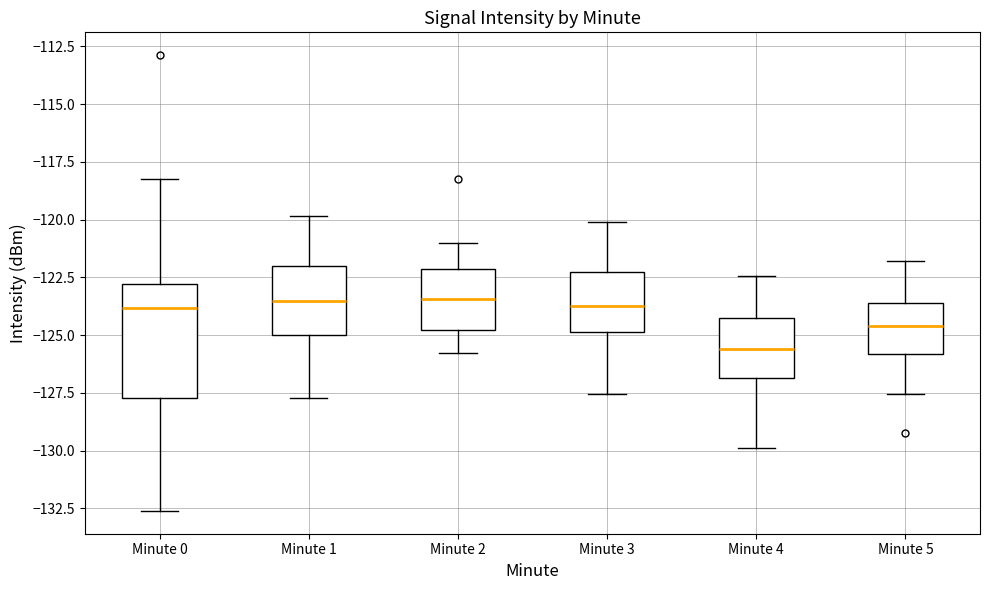

Reading left to right, read every box against the y-axis: the position of its median line, the range the box covers, and the ends of its whiskers. The values are not printed on the chart, so give them approximately, as read against the axis.

Minute 0: median -124.0, box -127.5 to -123.0, whiskers -132.5 to -118.5
Minute 1: median -123.5, box -125.0 to -122.0, whiskers -127.5 to -120.0
Minute 2: median -123.5, box -125.0 to -122.0, whiskers -126.0 to -121.0
Minute 3: median -123.5, box -125.0 to -122.5, whiskers -127.5 to -120.0
Minute 4: median -125.5, box -127.0 to -124.5, whiskers -130.0 to -122.5
Minute 5: median -124.5, box -126.0 to -123.5, whiskers -127.5 to -122.0